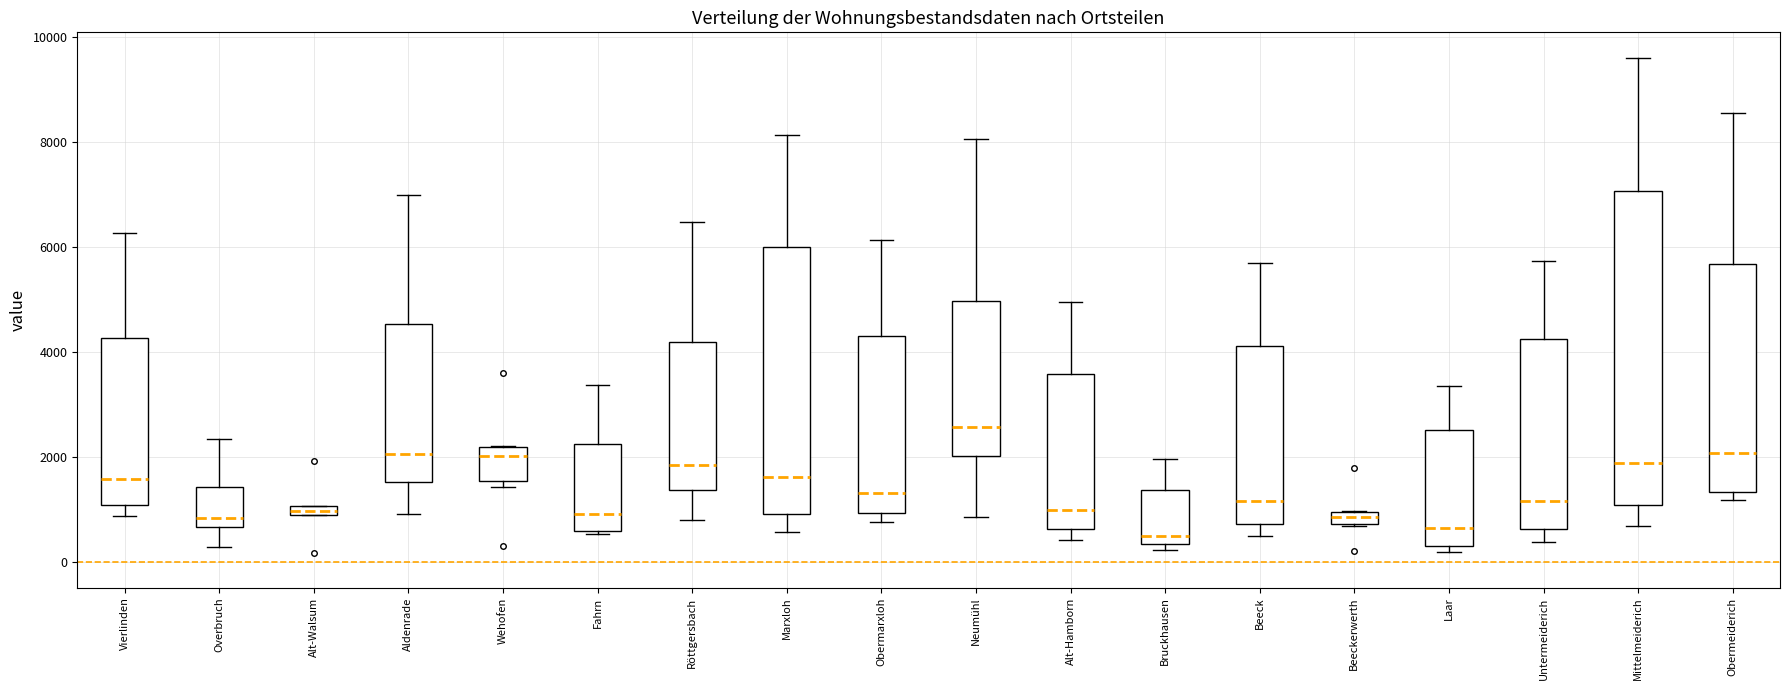

Comparing the boxes themselves (not the whiskers), which one is the tallest?

Mittelmeiderich